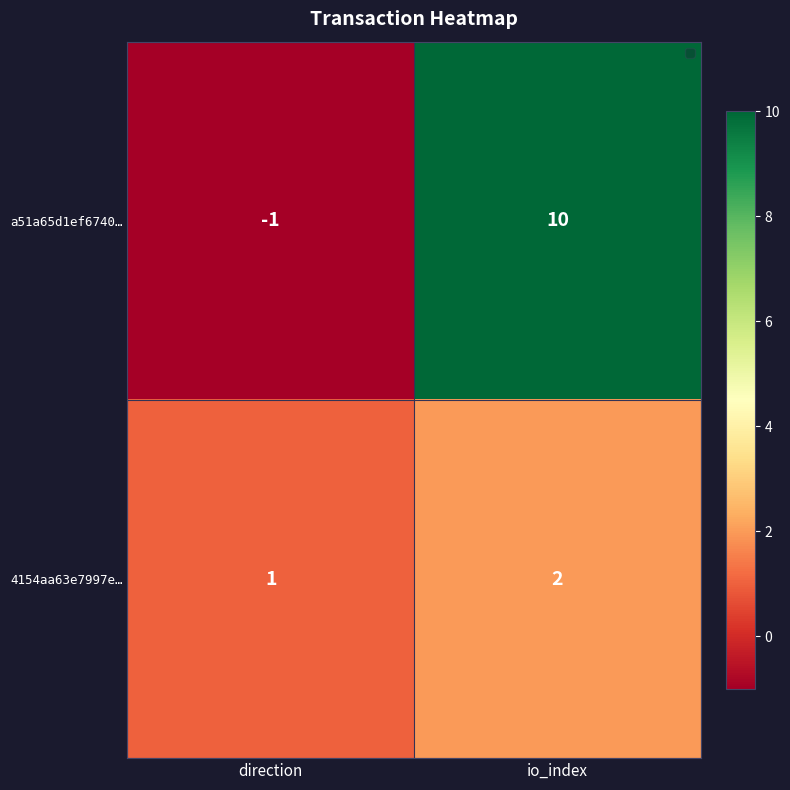

At which label is a51a65d1ef6740… closest to 4?

direction